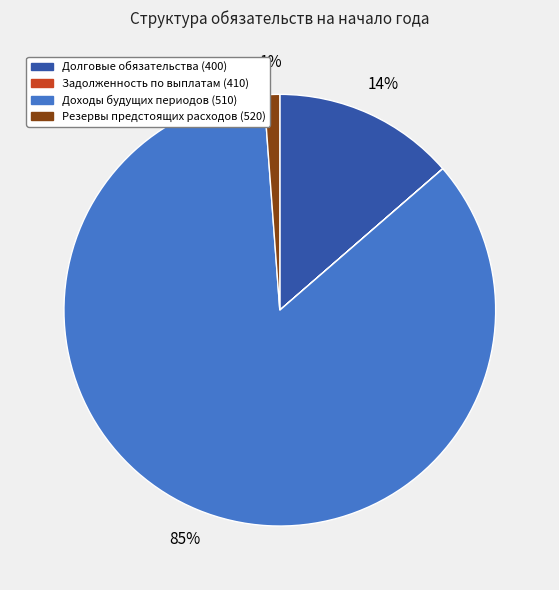

To the nearest percent, what is the average slice percentage?

25%